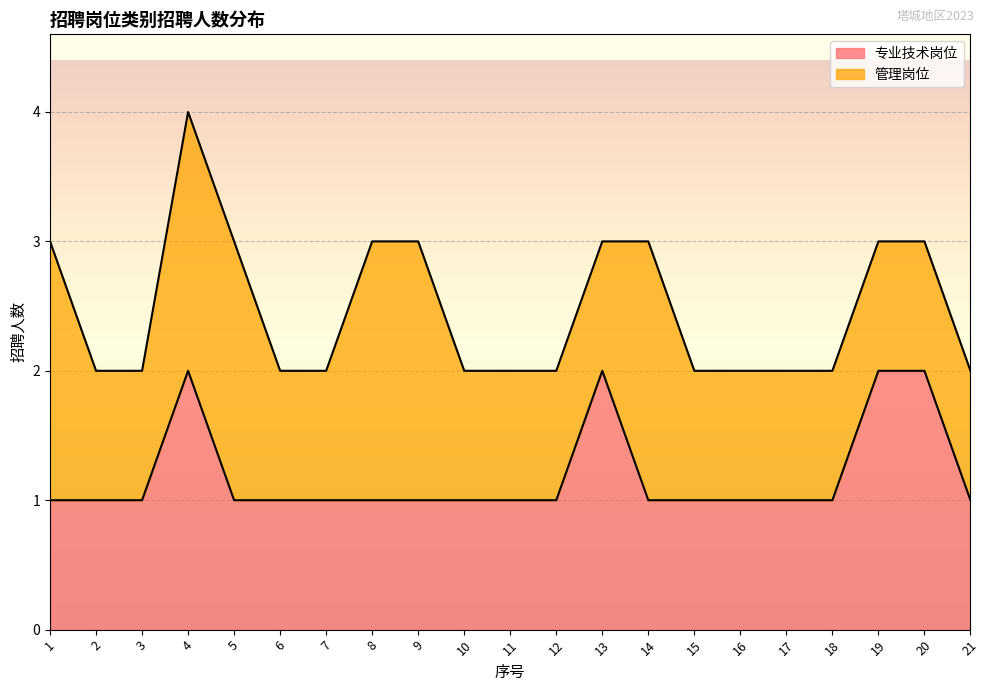

Between 17 and 13, which is larger?

13